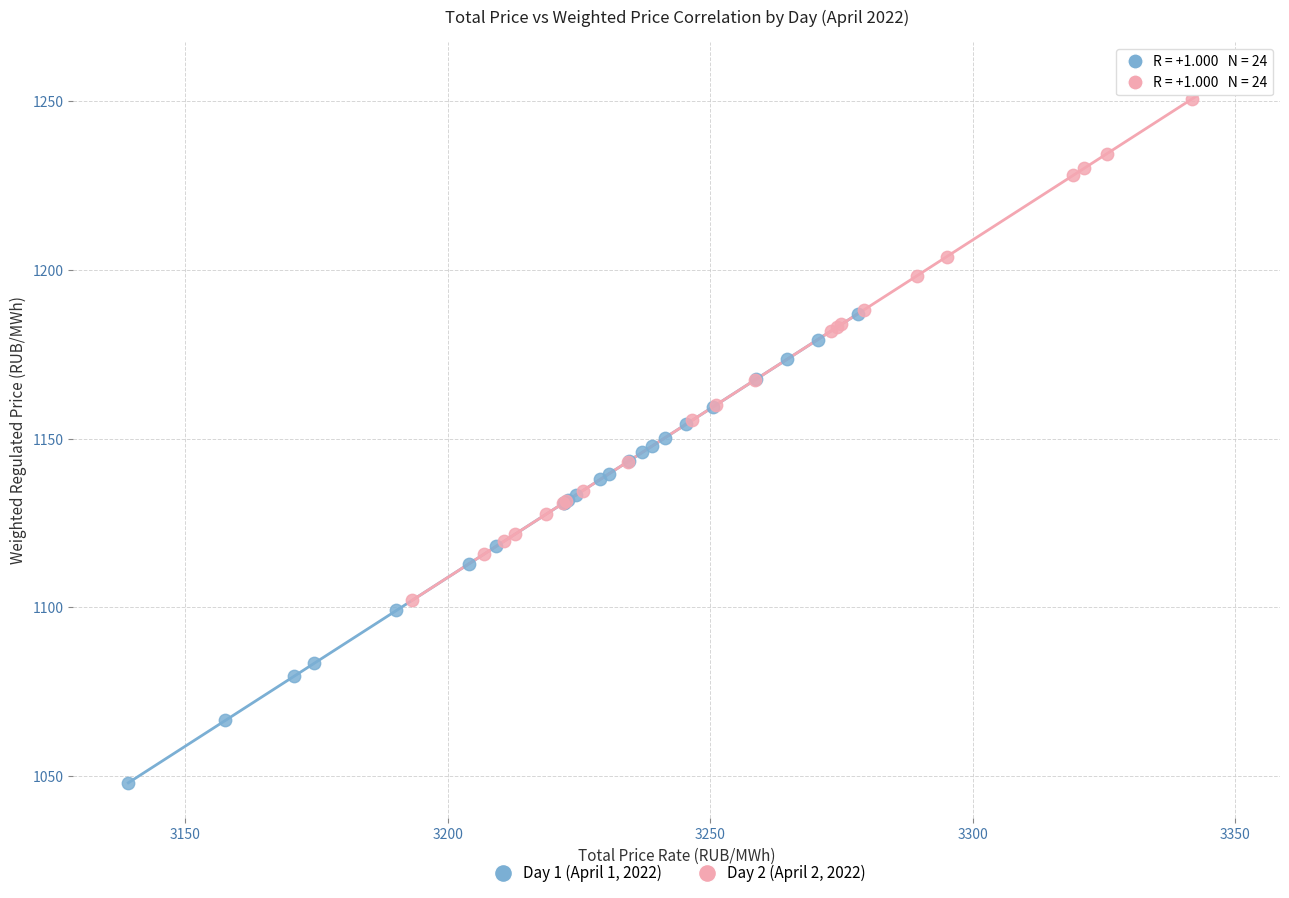

Which series reaches the minimum Y coordinate?

Day 1 (April 1, 2022)